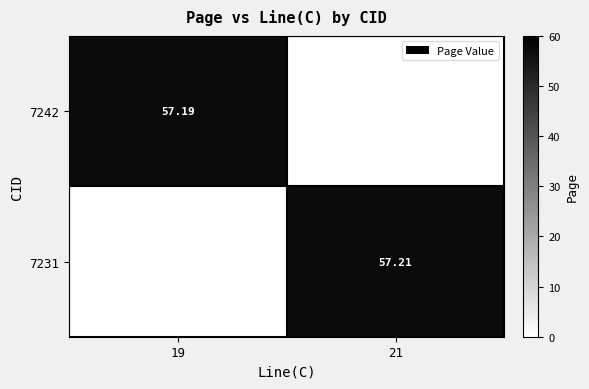

Is it true that 7242 equals 77.6 at 19?

False